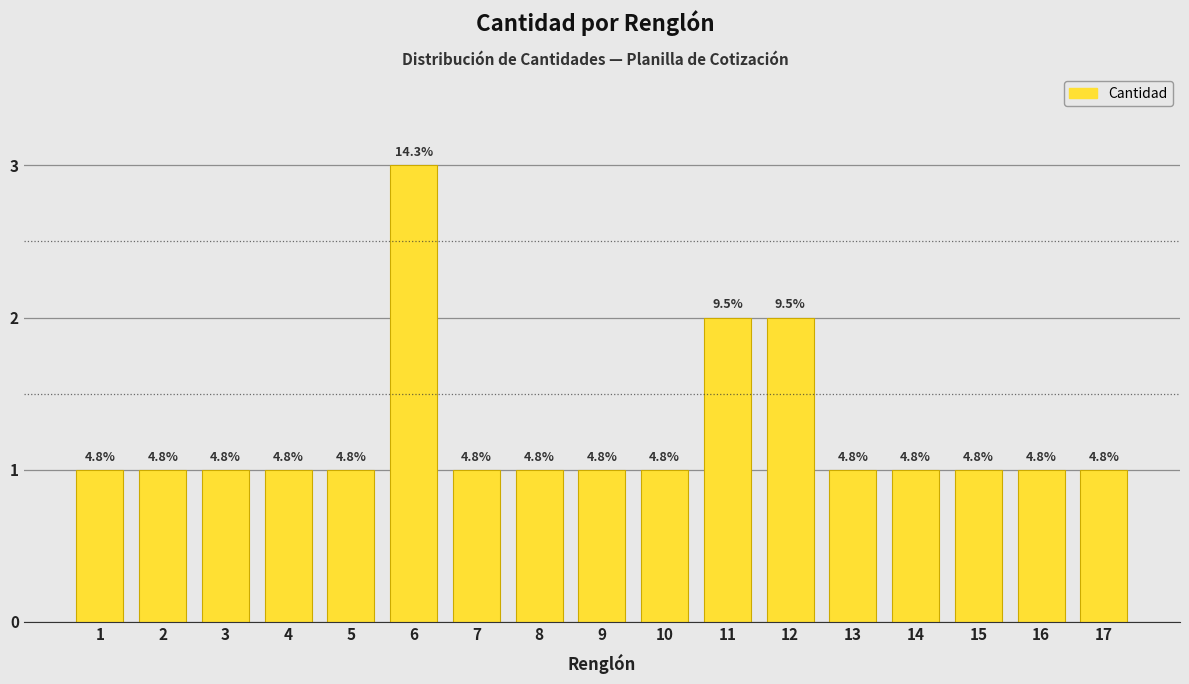

Does the chart contain any negative values?

No